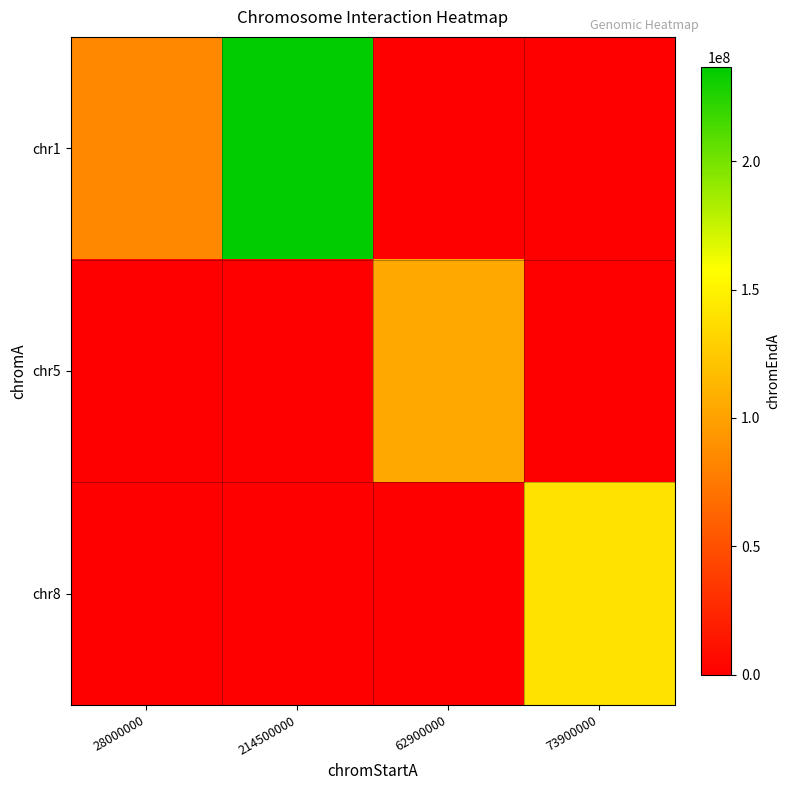

Which series has the largest total across all categories?

chr1